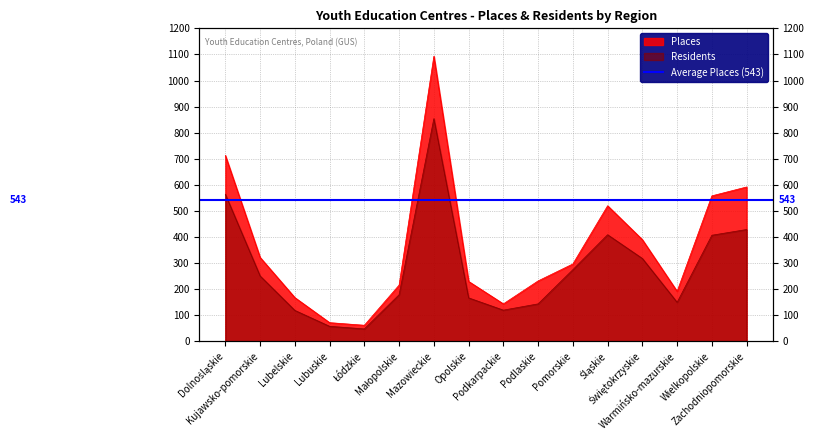

Which has a higher value, Łódzkie or Opolskie?

Opolskie